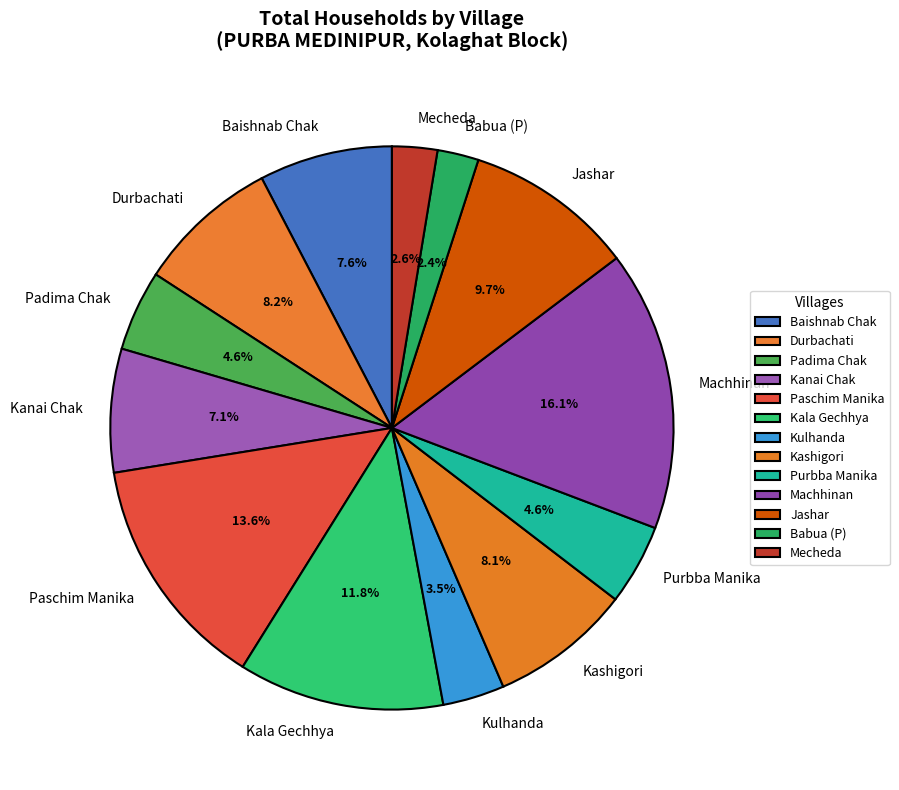

To the nearest percent, what is the average slice percentage?

8%